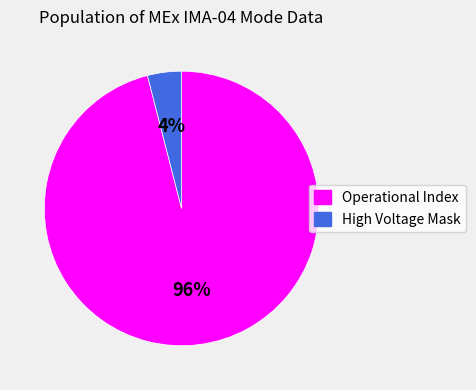

The High Voltage Mask slice represents 4% of the pie. True or false?

True